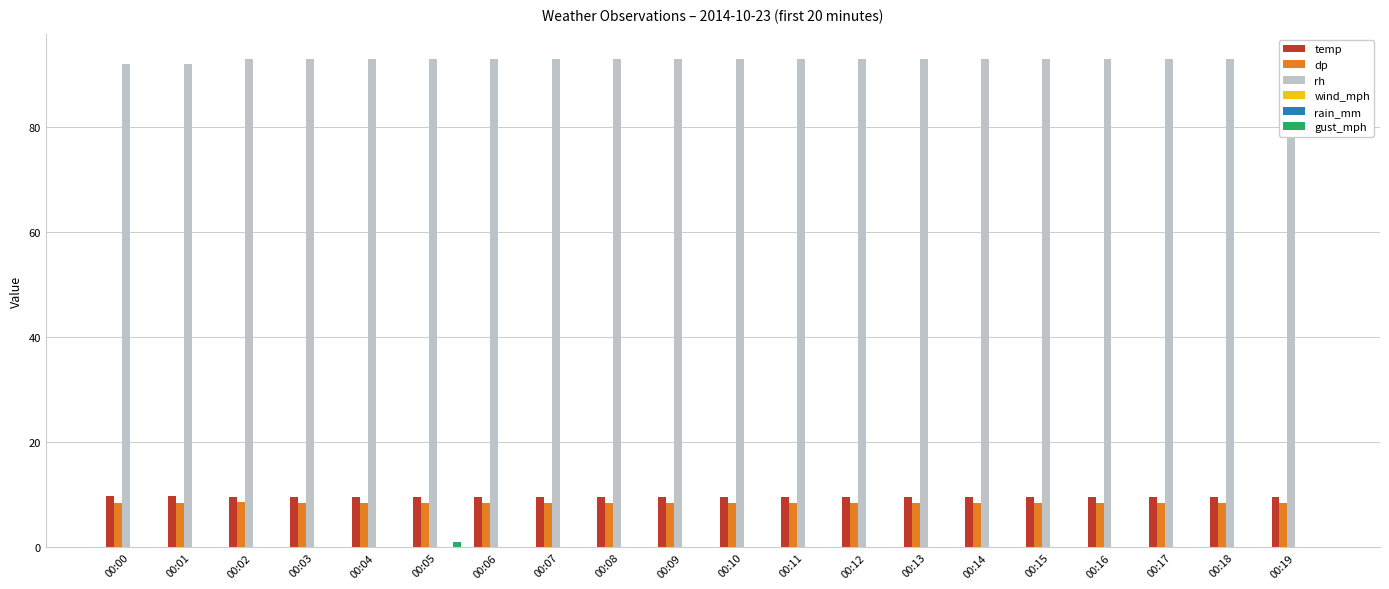

Which series has the largest total across all categories?

rh